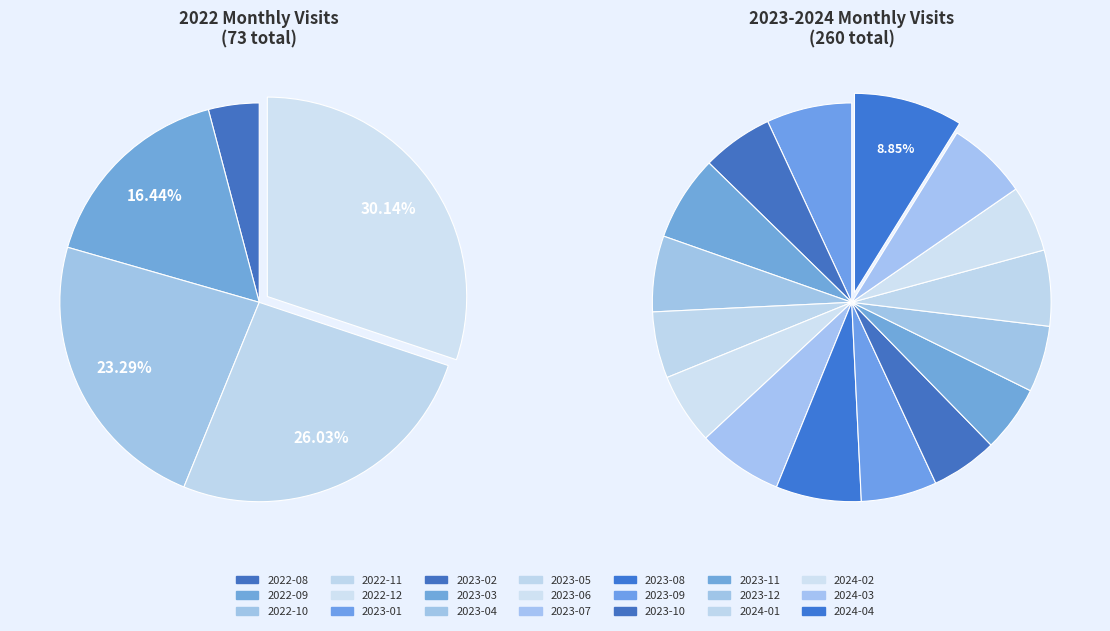

Between 2022-09 and 2022-10, which is larger?

2022-10